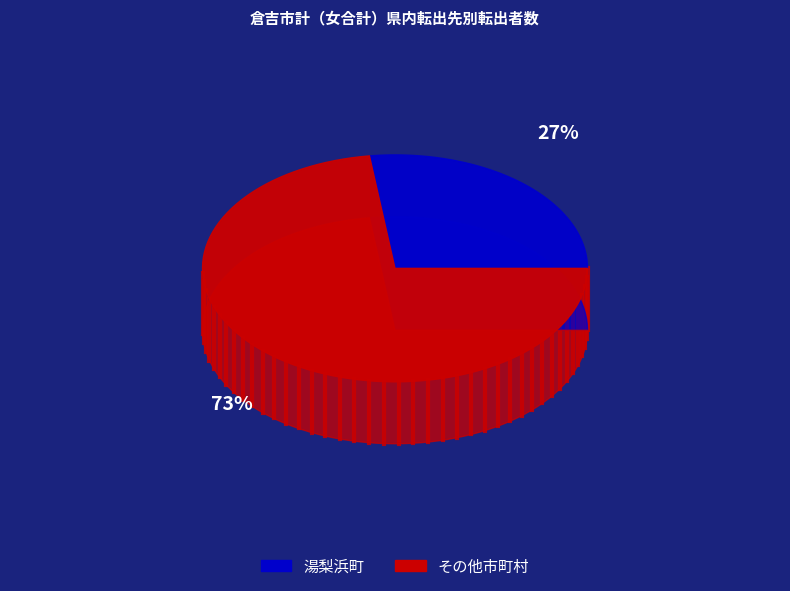

Does 八頭町 account for over 50% of the chart?

No